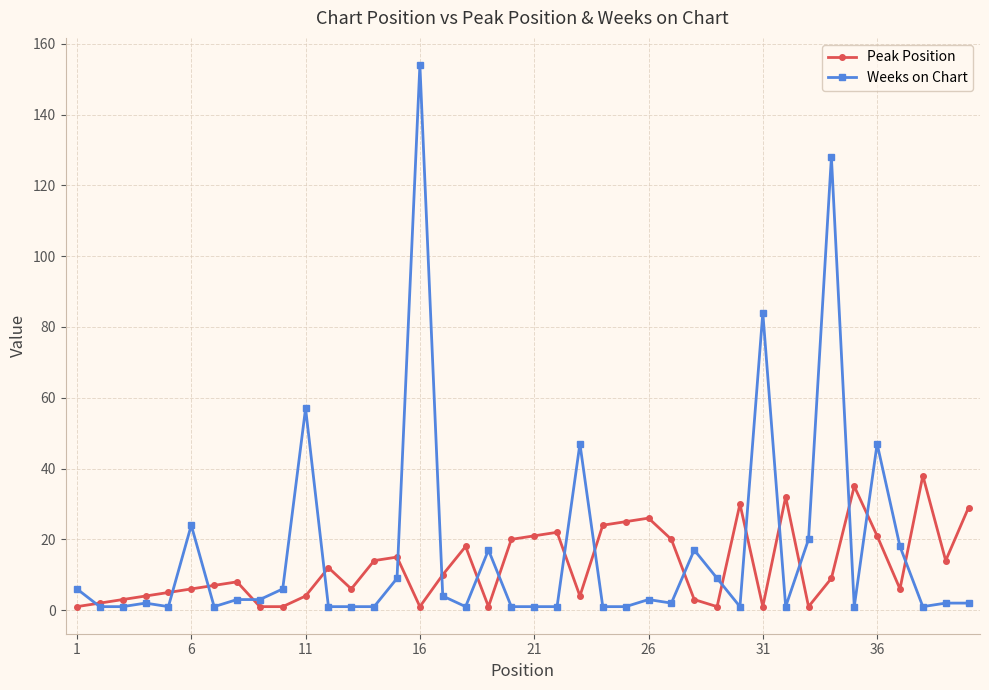

Does the chart have visible grid lines?

Yes